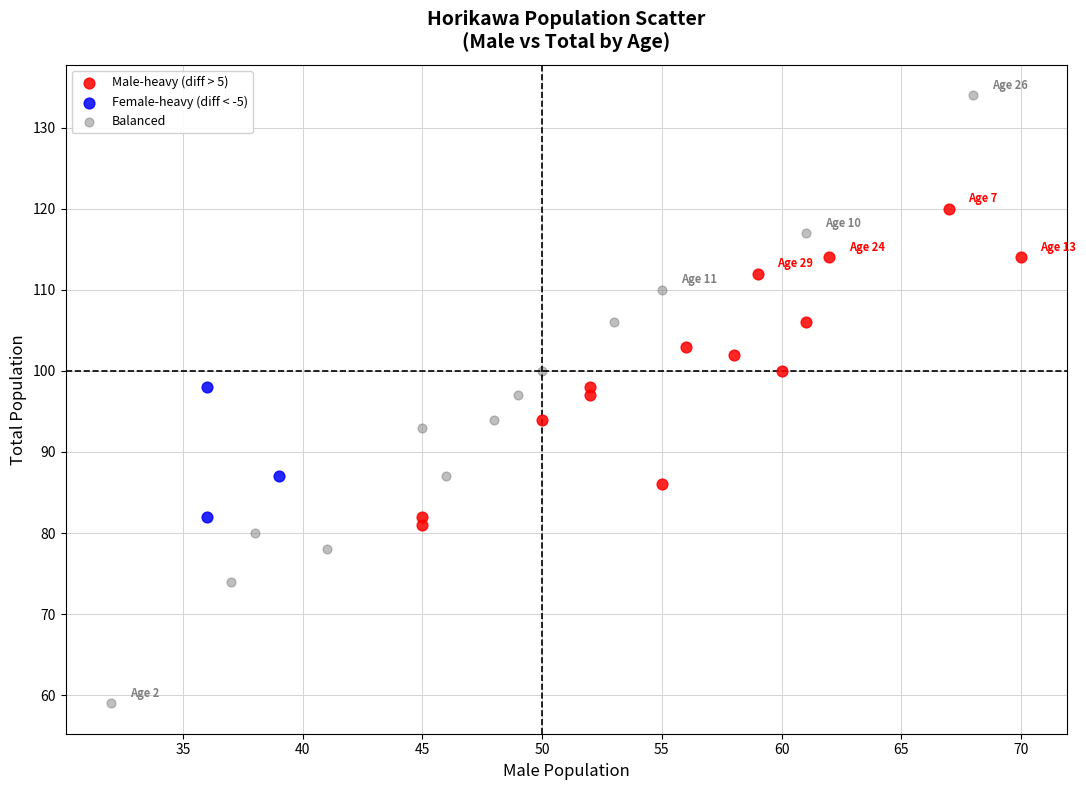

Which series has the widest spread of Y values?

Balanced